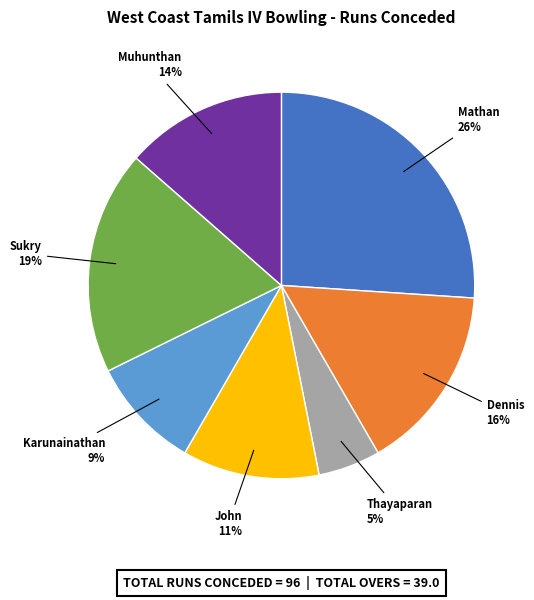

To the nearest percent, what is the difference between the largest and smallest slice percentages?

21%